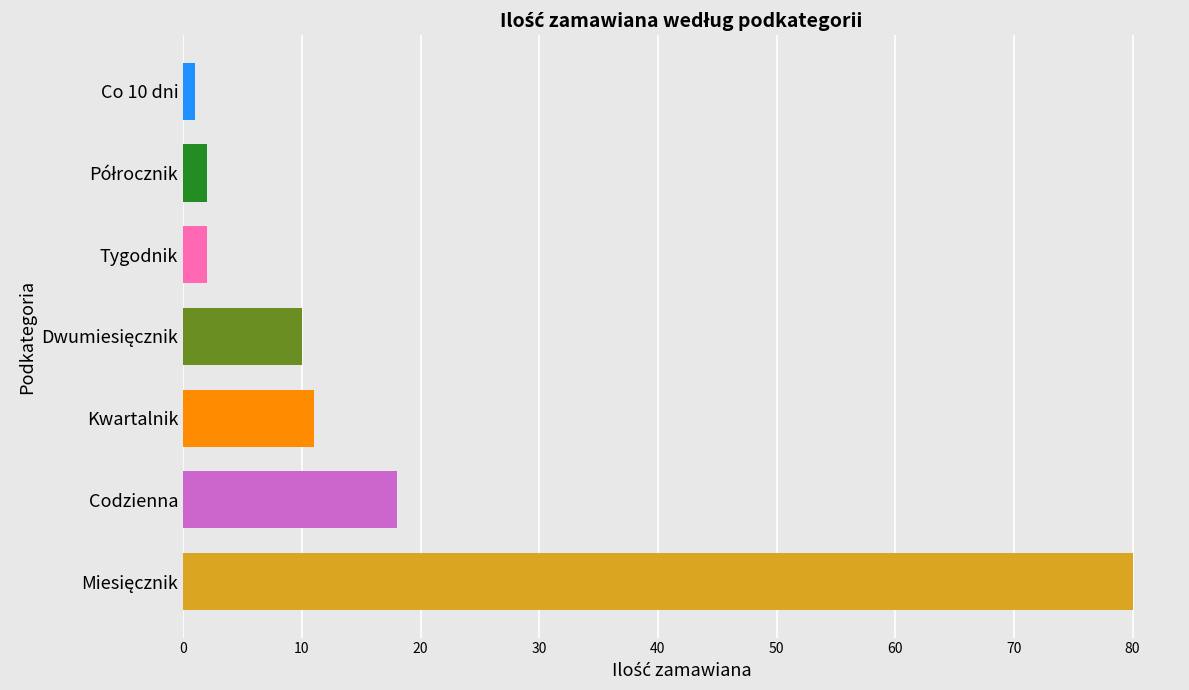

Is it true that the value at Codzienna is 30?

False